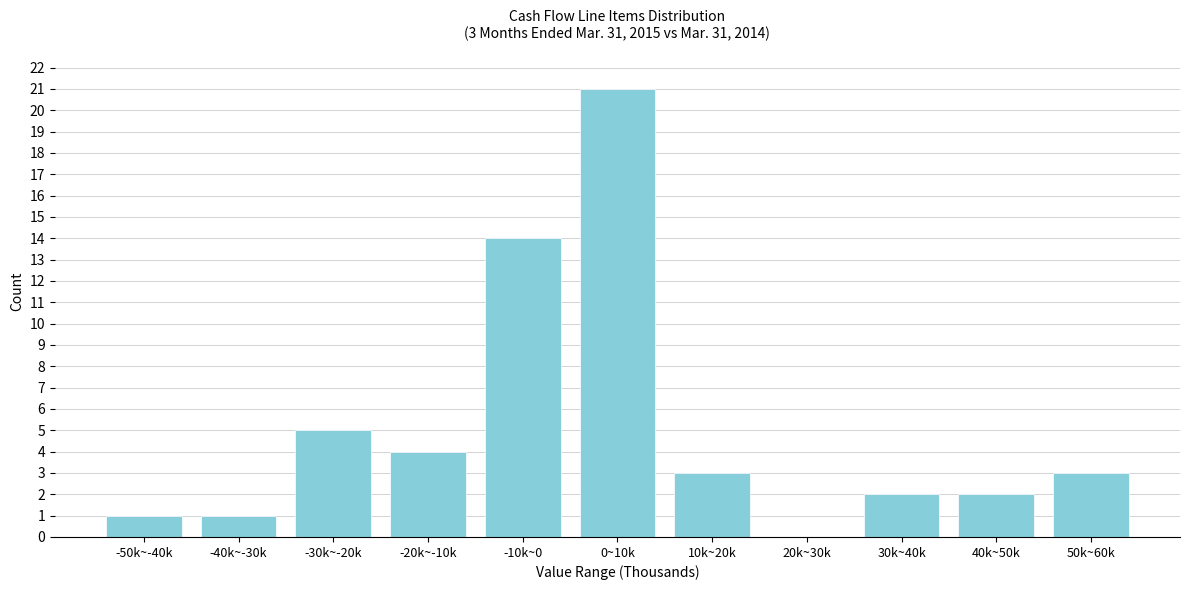

Reading left to right, extract all data points from this chart.

-50k~-40k=1	-40k~-30k=1	-30k~-20k=5	-20k~-10k=4	-10k~0=14	0~10k=21	10k~20k=3	20k~30k=0	30k~40k=2	40k~50k=2	50k~60k=3